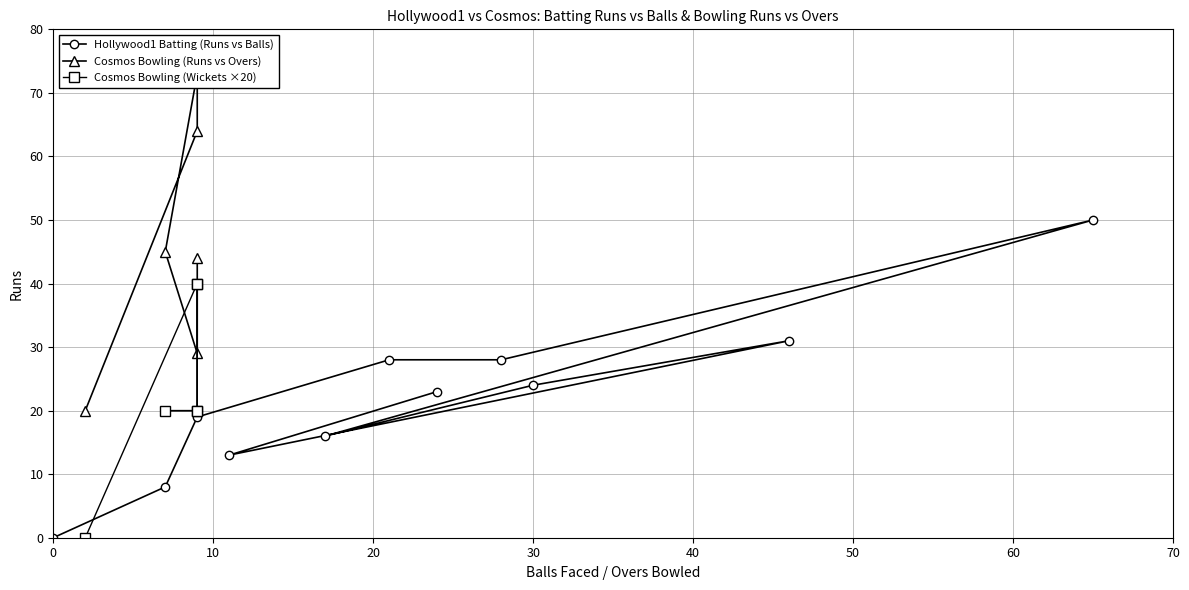

The value of Hollywood1 Batting (Runs vs Balls) at 0 is 22. True or false?

False